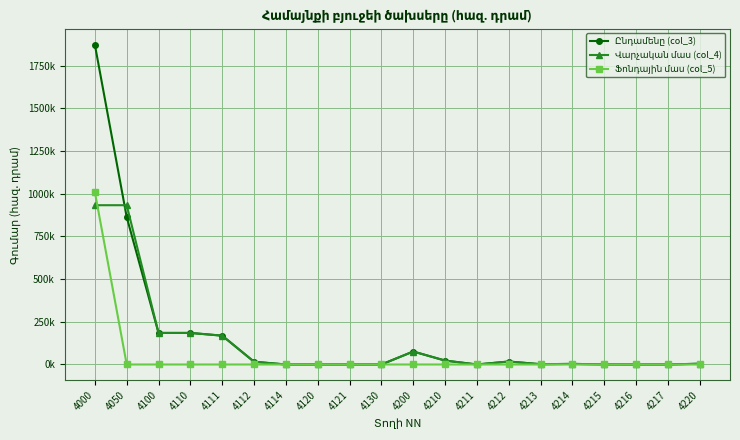

Reading left to right, transcribe all the data shown in this chart.

Ընդամենը (col_3): 4000=1872918.1	4050=863114.6	4100=184840.0	4110=184840.0	4111=168840.0	4112=16000.0	4114=0.0	4120=0.0	4121=0.0	4130=0.0	4200=76013.6	4210=22926.9	4211=0.0	4212=17360.0	4213=1607.3	4214=3459.6	4215=500.0	4216=0.0	4217=0.0	4220=4500.0
Վարչական մաս (col_4): 4000=933114.6	4050=933114.6	4100=184840.0	4110=184840.0	4111=168840.0	4112=16000.0	4114=0.0	4120=0.0	4121=0.0	4130=0.0	4200=76013.6	4210=22926.9	4211=0.0	4212=17360.0	4213=1607.3	4214=3459.6	4215=500.0	4216=0.0	4217=0.0	4220=4500.0
Ֆոնդային մաս (col_5): 4000=1009803.5	4050=0.0	4100=0.0	4110=0.0	4111=0.0	4112=0.0	4114=0.0	4120=0.0	4121=0.0	4130=0.0	4200=0.0	4210=0.0	4211=0.0	4212=0.0	4213=0.0	4214=0.0	4215=0.0	4216=0.0	4217=0.0	4220=0.0